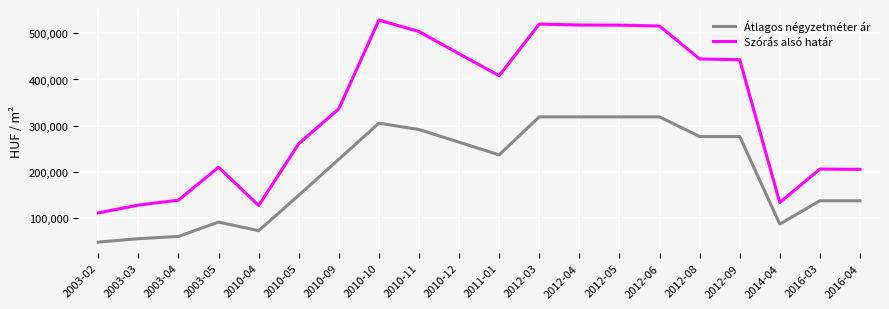

What is the greatest value displayed?

528552